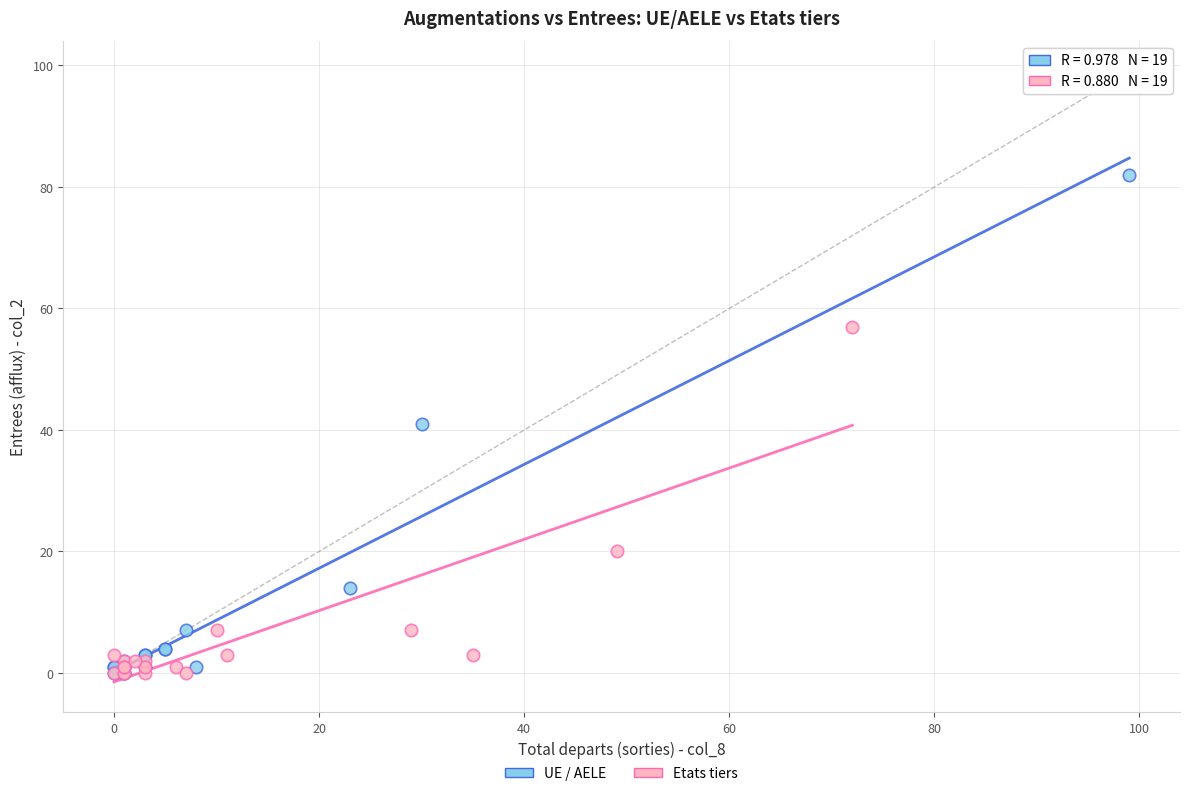

Which series has the largest Y range (max minus min)?

UE / AELE